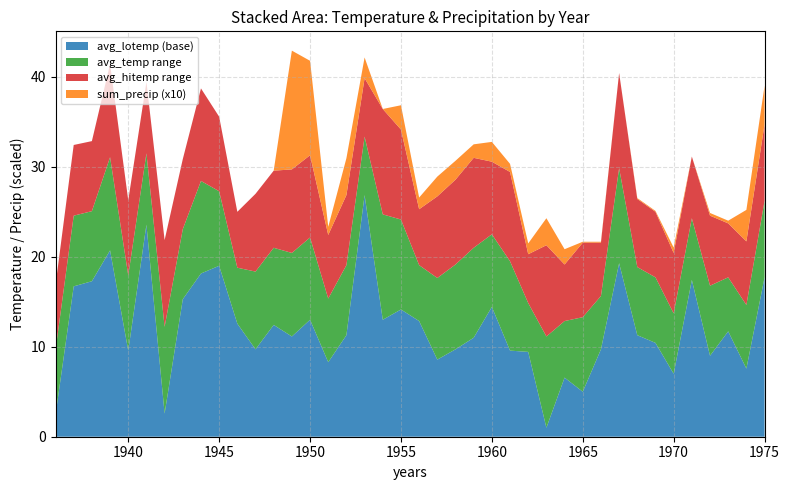

Reading left to right, transcribe all the data shown in this chart.

avg_temp: -5.9	9.0	9.5	15.5	2.4	15.9	-3.4	7.5	12.9	11.7	3.2	2.8	5.4	4.9	6.6	-0.2	3.5	17.8	9.1	8.6	3.5	2.1	3.6	5.4	6.9	3.9	-0.7	-4.4	-2.7	-2.3	0.1	14.3	3.3	2.1	-1.9	8.7	1.2	2.1	-0.9	10.6
avg_hitemp: 1.3	16.9	17.3	25.9	10.7	23.9	6.3	15.3	23.1	20.0	9.4	11.4	14.0	14.1	15.7	6.9	11.3	24.3	20.9	18.6	9.7	11.1	13.0	15.4	15.0	13.9	4.7	5.7	3.6	6.0	6.0	24.9	10.9	9.4	4.9	15.6	9.0	8.1	6.1	19.1
avg_lotemp: -13.1	1.1	1.7	5.1	-6.0	8.0	-13.0	-0.3	2.6	3.4	-3.0	-5.9	-3.1	-4.4	-2.6	-7.3	-4.3	11.3	-2.6	-1.4	-2.7	-7.0	-5.9	-4.6	-1.1	-6.0	-6.1	-14.6	-9.0	-10.6	-5.9	3.7	-4.3	-5.1	-8.6	1.9	-6.6	-3.9	-8.0	2.1
sum_precip: 0.0	0.0	0.0	0.0	0.0	0.0	0.0	0.0	0.0	0.0	0.0	0.0	0.0	1.3	1.1	0.1	0.4	0.2	0.0	0.3	0.1	0.2	0.2	0.1	0.2	0.1	0.1	0.3	0.2	0.0	0.0	0.0	0.0	0.0	0.1	0.0	0.0	0.0	0.3	0.4